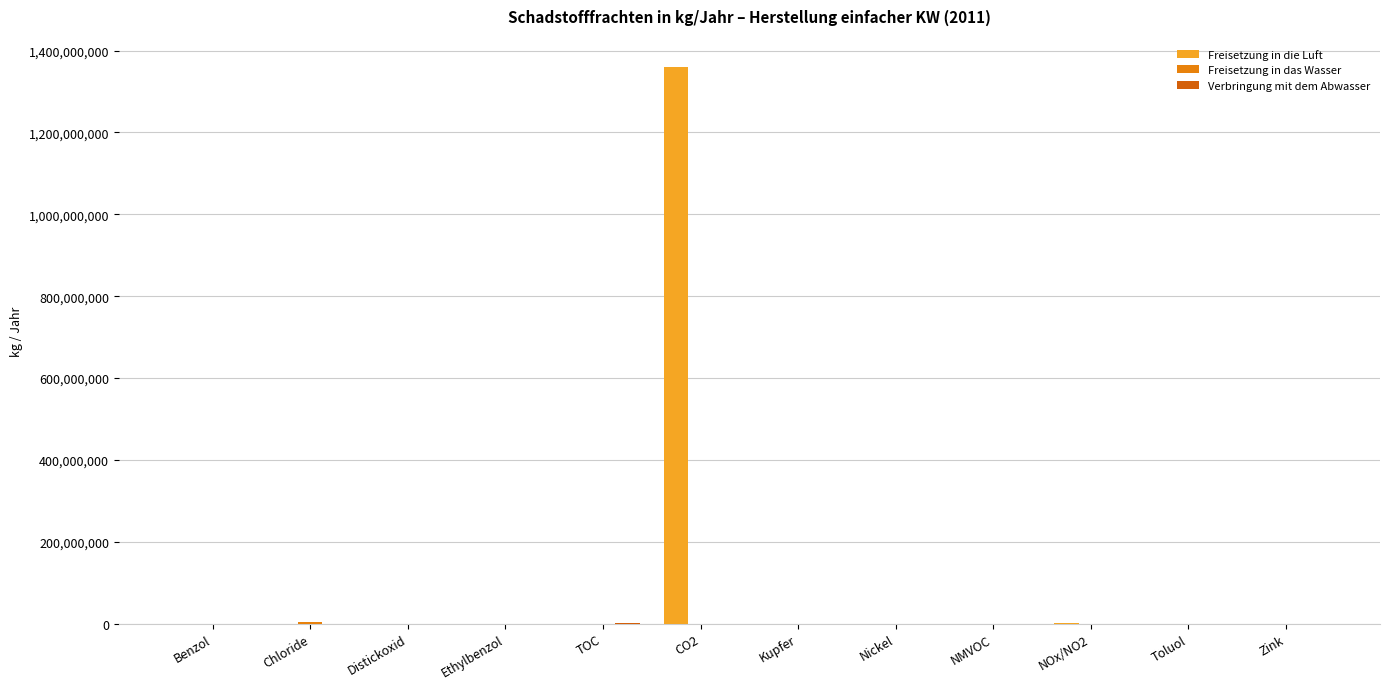

Reading left to right, list all the values displayed in this chart.

Freisetzung in die Luft: Benzol=0	Chloride=0	Distickoxid=131000	Ethylbenzol=0	TOC=0	CO2=1361000000	Kupfer=0	Nickel=0	NMVOC=338000	NOx/NO2=737000	Toluol=0	Zink=0
Freisetzung in das Wasser: Benzol=0	Chloride=4470000	Distickoxid=0	Ethylbenzol=0	TOC=64900	CO2=0	Kupfer=0	Nickel=0	NMVOC=0	NOx/NO2=0	Toluol=0	Zink=2080
Verbringung mit dem Abwasser: Benzol=831	Chloride=0	Distickoxid=0	Ethylbenzol=4460	TOC=1121300	CO2=0	Kupfer=56	Nickel=147	NMVOC=0	NOx/NO2=0	Toluol=841	Zink=117